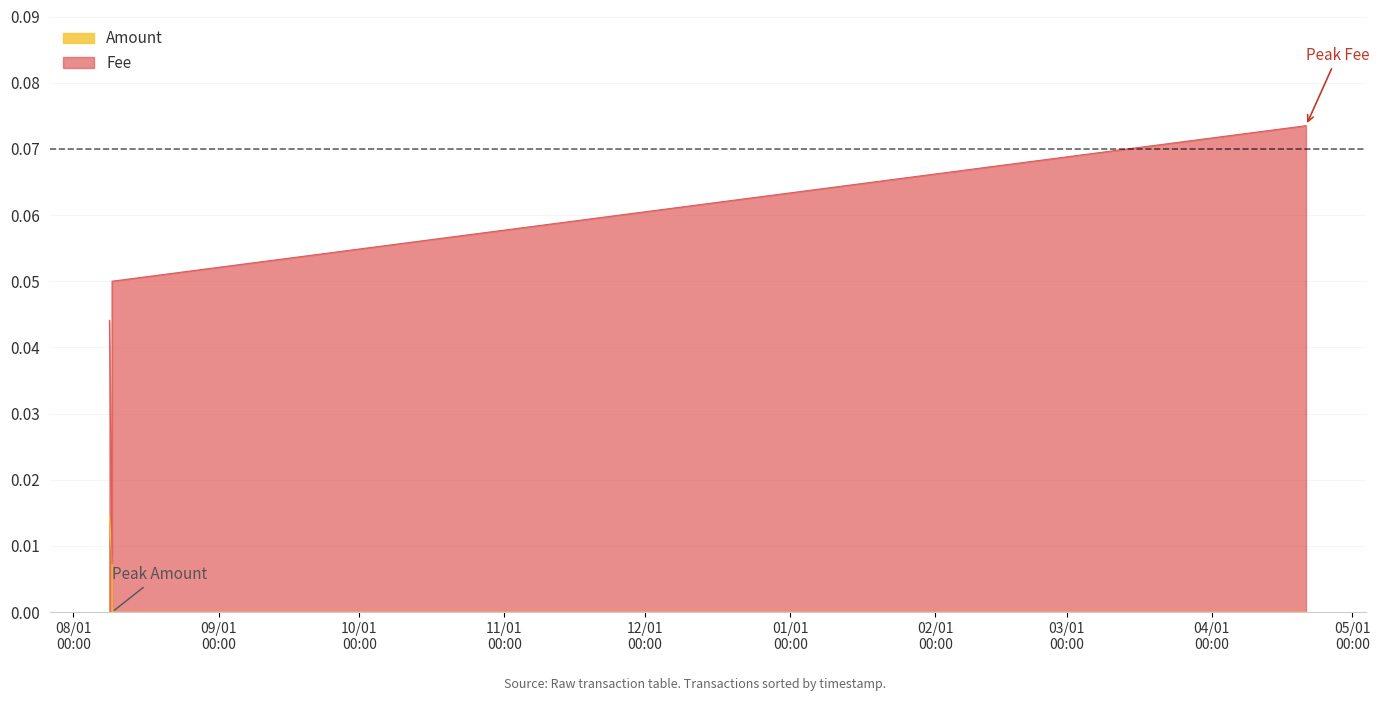

List the series in order of their overall mean, lowest first.

Amount, Fee